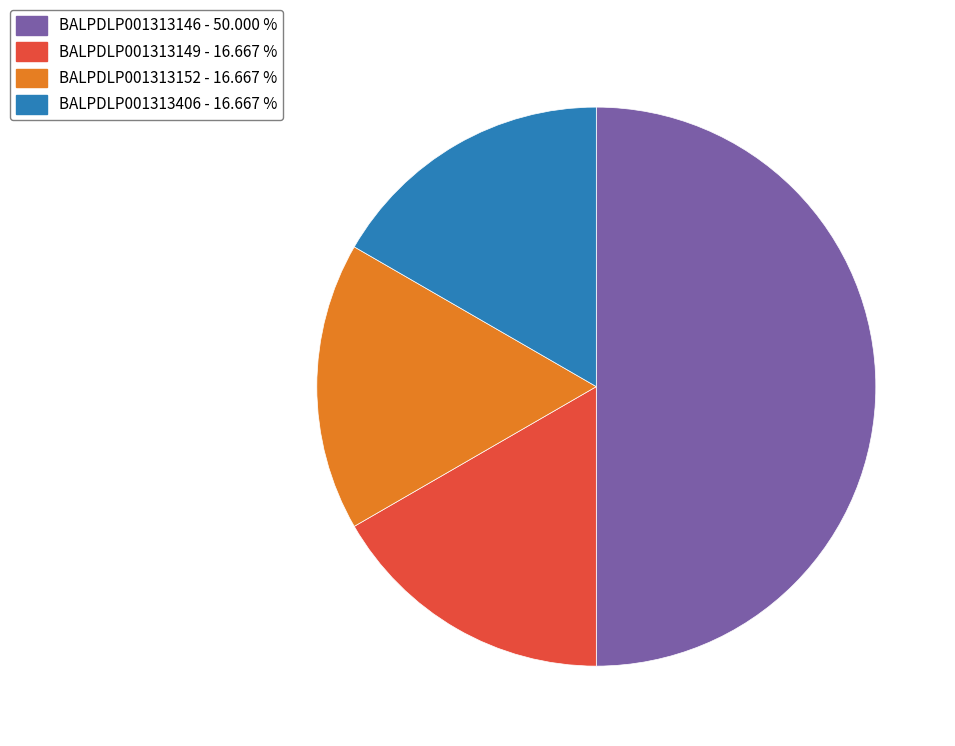

Which has a higher value, BALPDLP001313149 - 16.667 % or BALPDLP001313146 - 50.000 %?

BALPDLP001313146 - 50.000 %